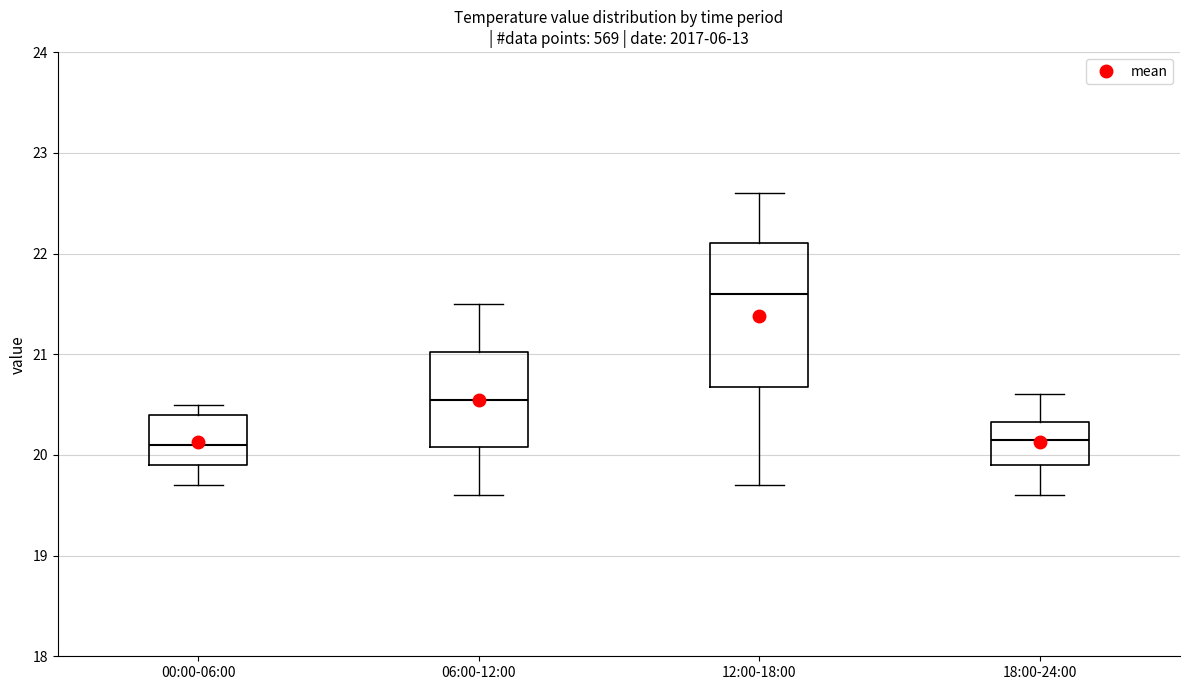

Reading left to right, transcribe this box plot: for each box, give where its median line is, the range the box spans, and where its two whiskers end, as read against the y-axis. The values are not printed on the chart, so give them approximately, as read against the axis.

00:00-06:00: median 20.1, box 19.9 to 20.4, whiskers 19.7 to 20.5
06:00-12:00: median 20.6, box 20.1 to 21.0, whiskers 19.6 to 21.5
12:00-18:00: median 21.6, box 20.7 to 22.1, whiskers 19.7 to 22.6
18:00-24:00: median 20.2, box 19.9 to 20.3, whiskers 19.6 to 20.6